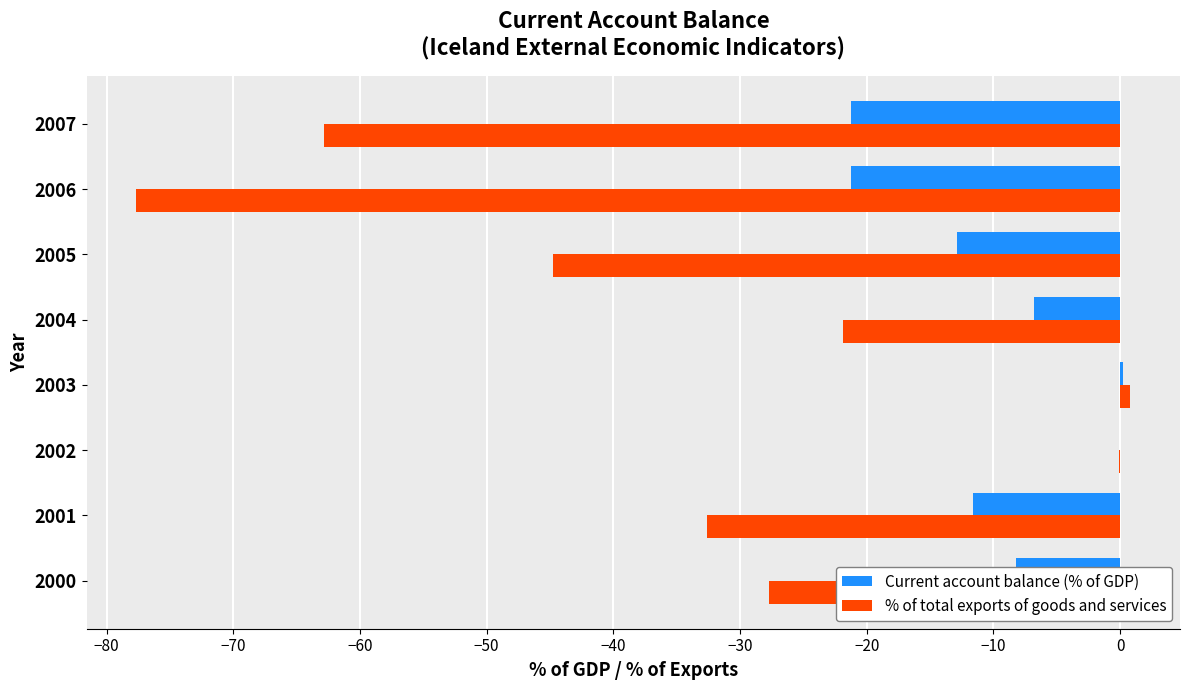

What is the total value across all series at 2001?

-44.2